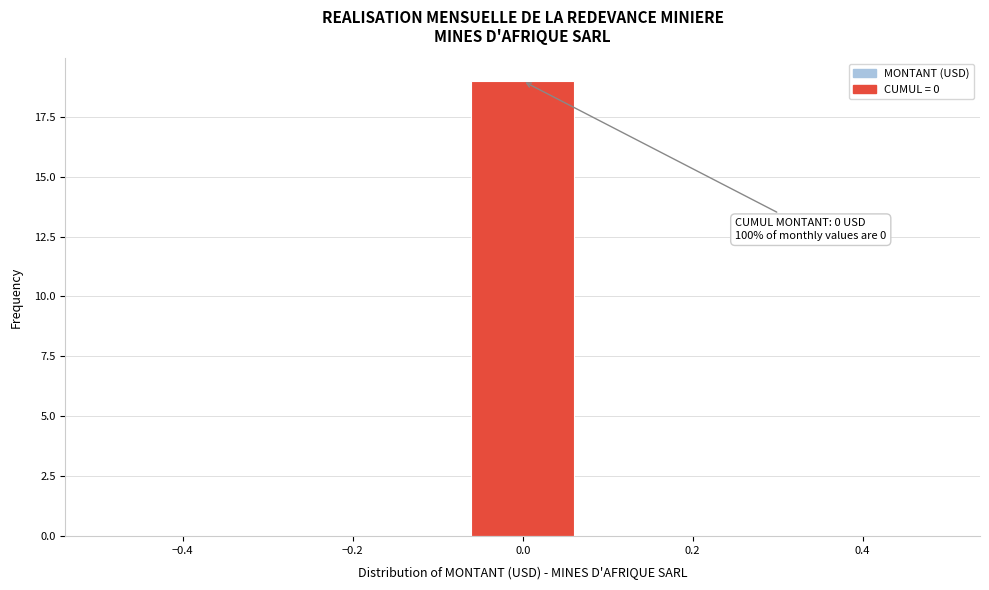

Over which range of the x-axis is the bar tallest?

-0.08 to 0.08